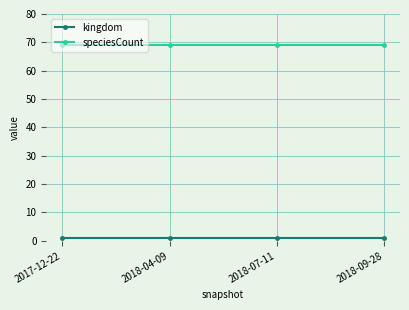

At 2018-07-11, list the series in order from largest to smallest.

speciesCount, kingdom